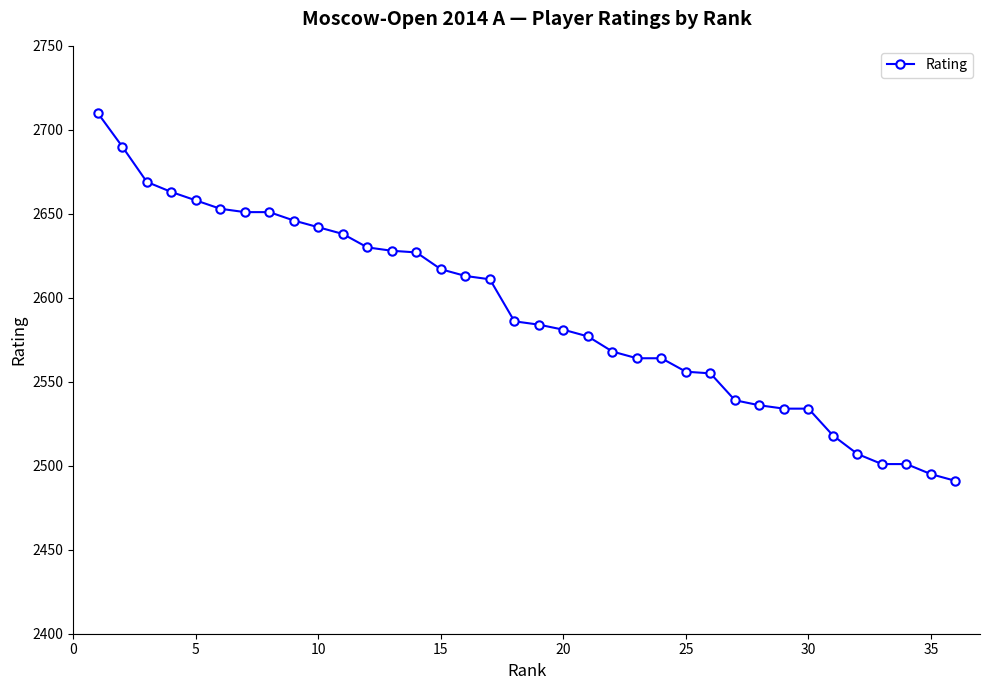

What is the difference between the maximum and minimum values?

219